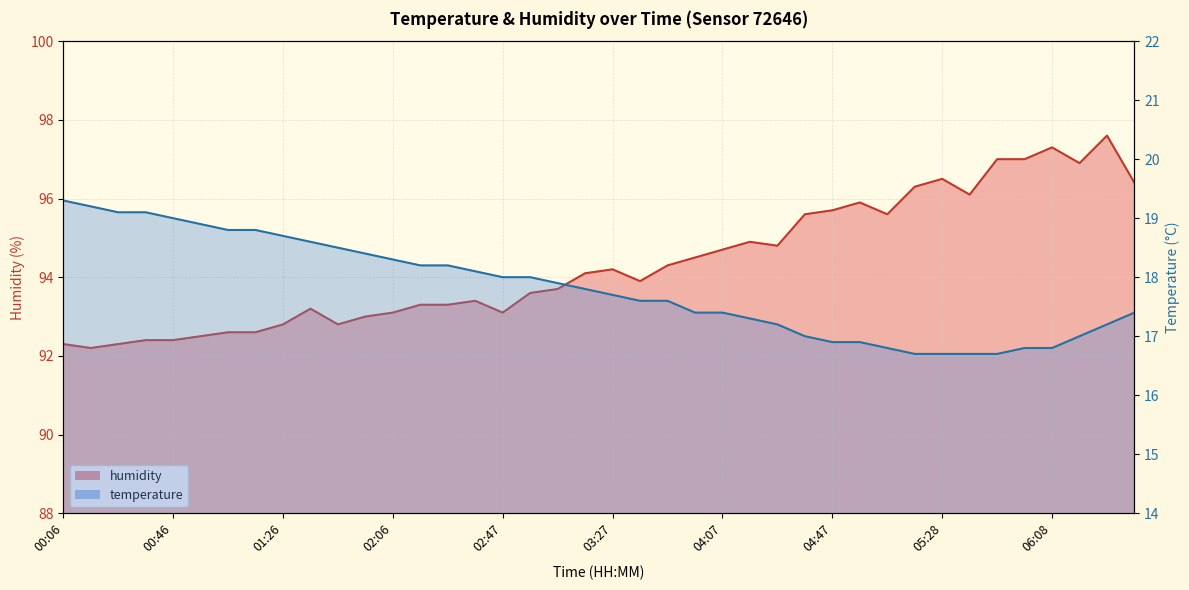

Which series has the largest total across all categories?

humidity